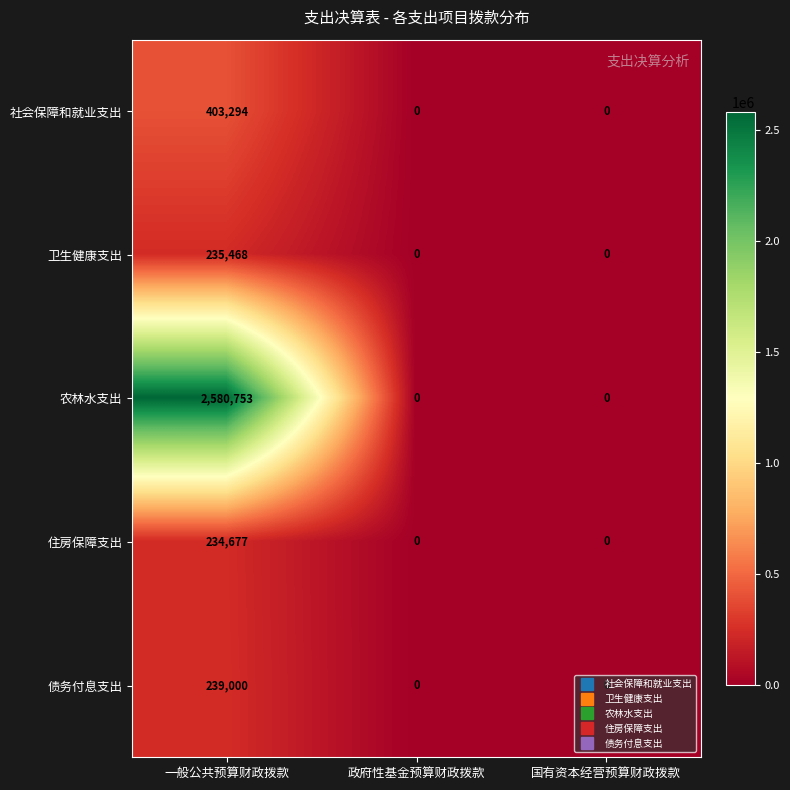

What is the highest value of the 卫生健康支出 series?

235468